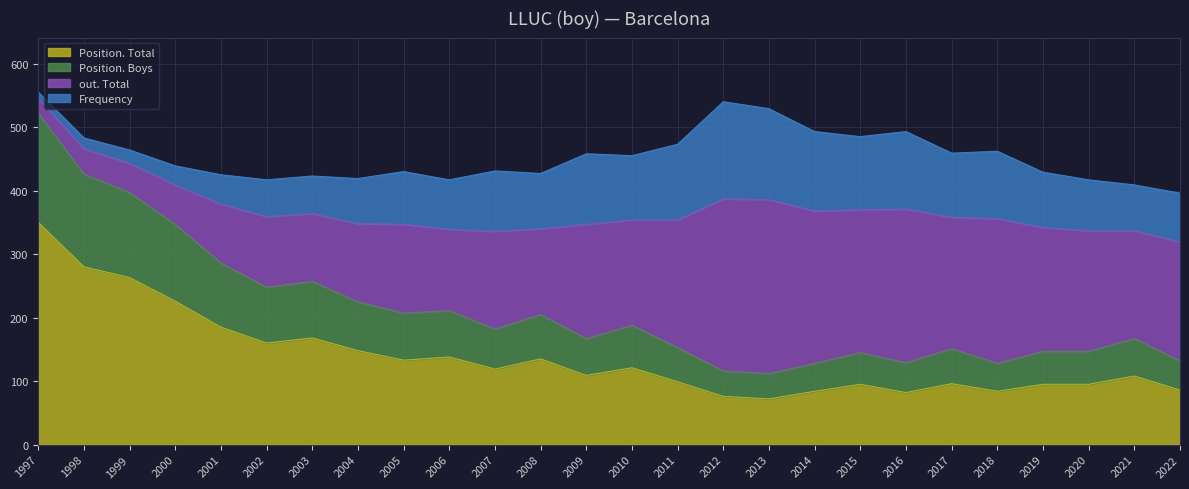

True or false: Position. Total has a value of 109 at 2009.

True